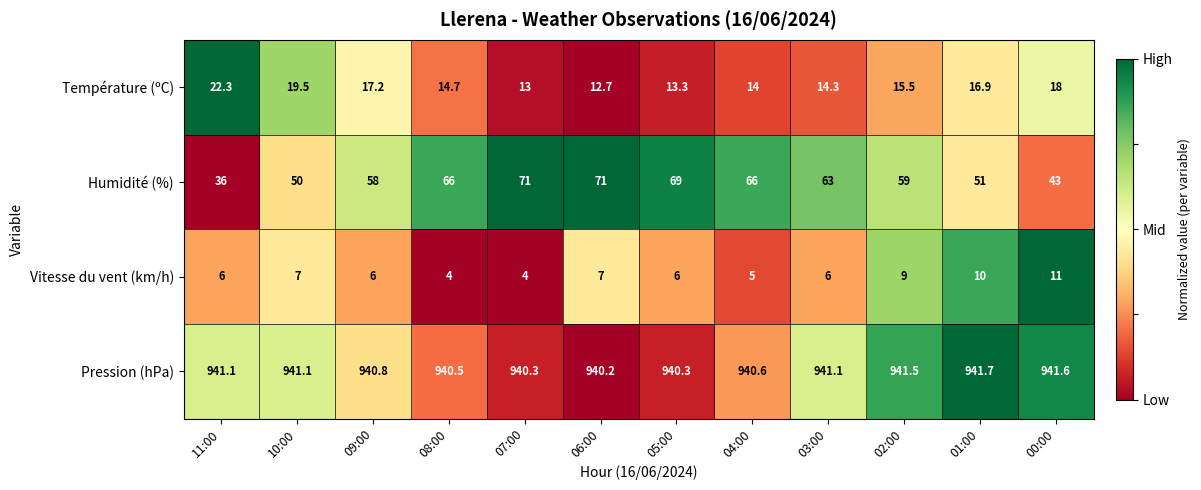

How many series are shown in this chart?

4